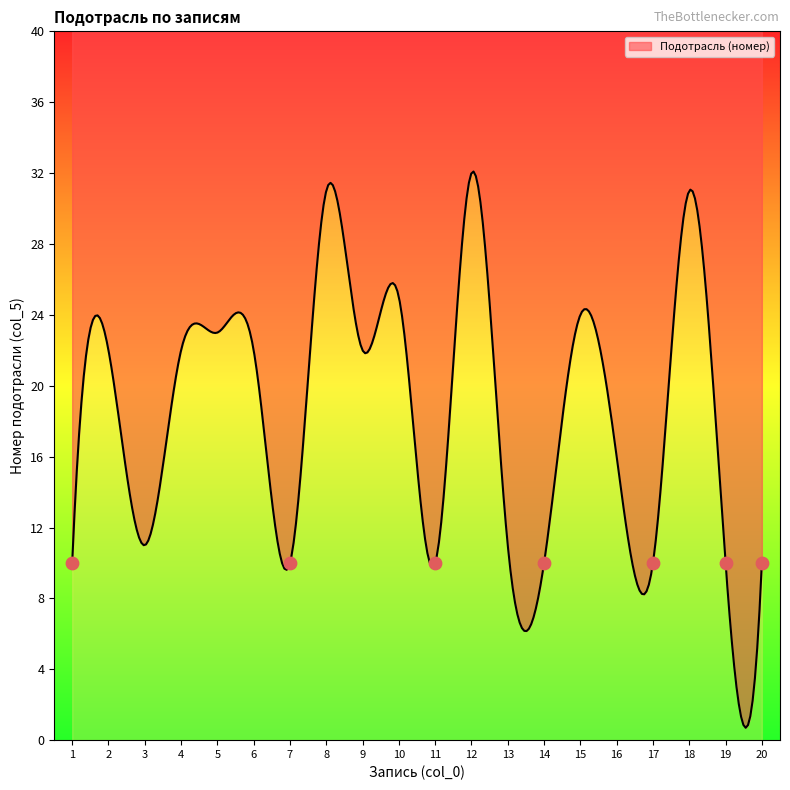

What is the change in value from 11 to 18?

+21